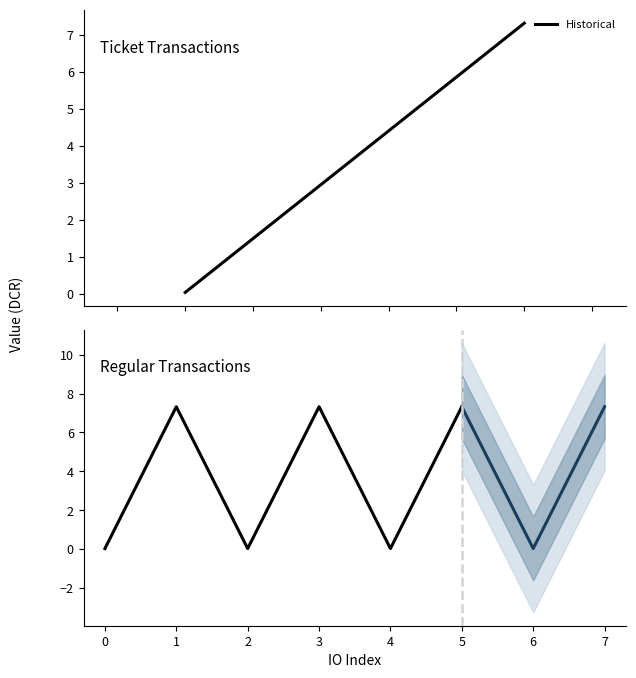

True or false: io_index_ticket and value_ticket cross at least once.

False